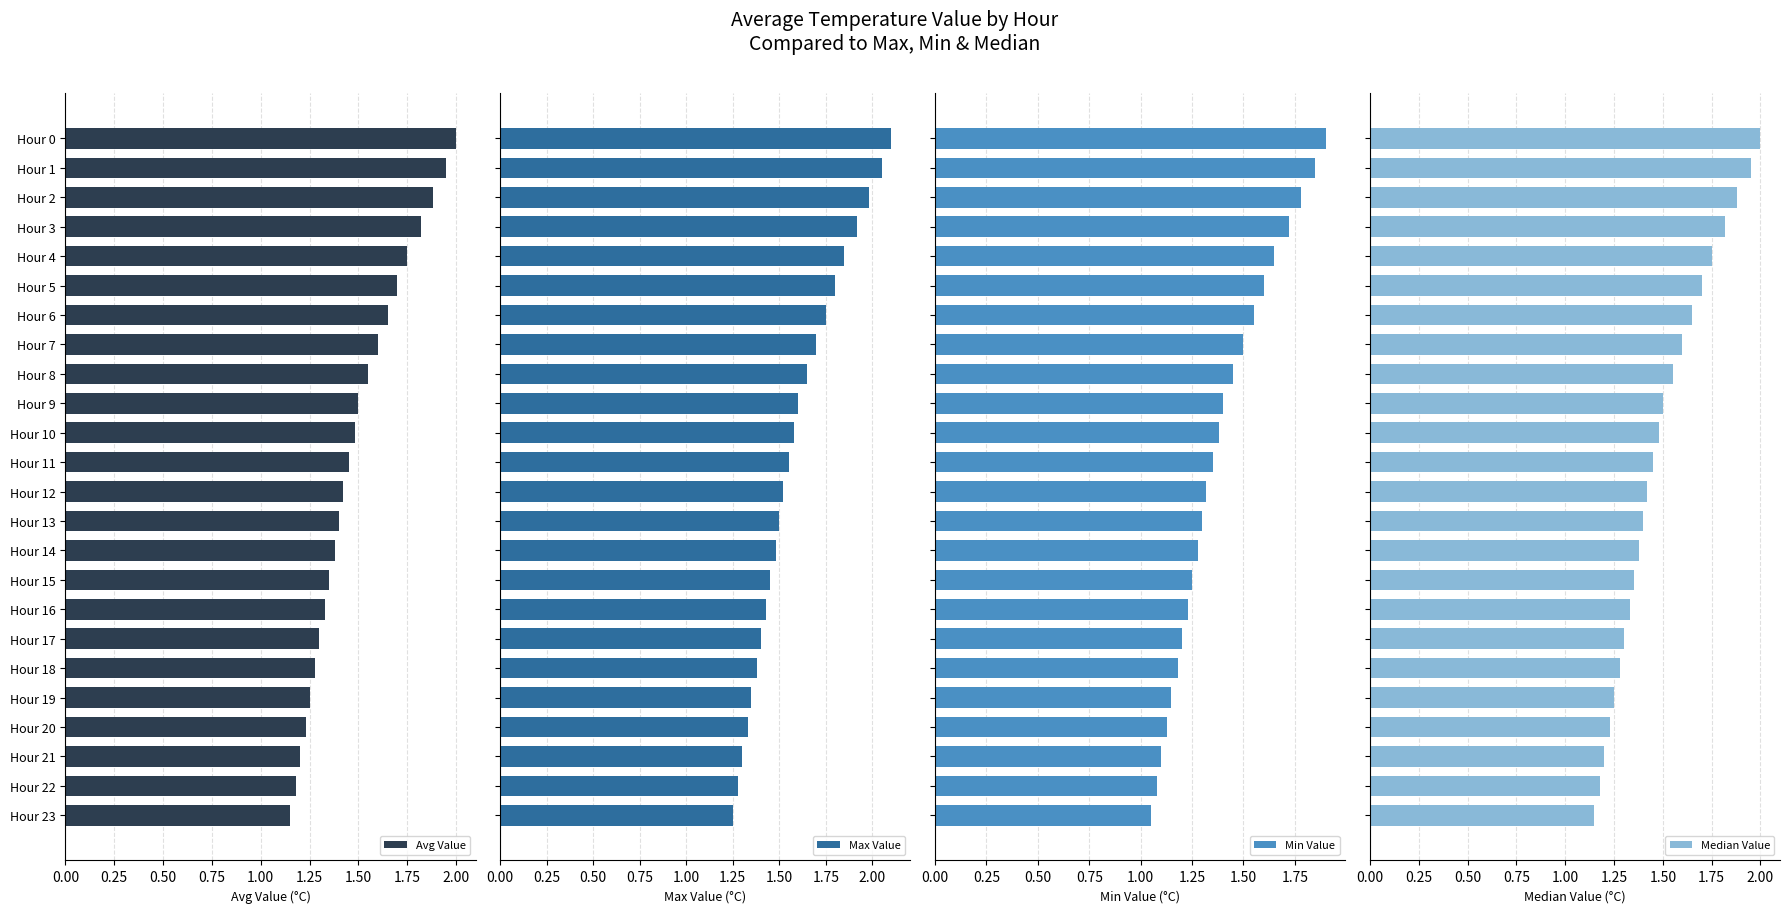

At how many categories does at least one series exceed 1?

24